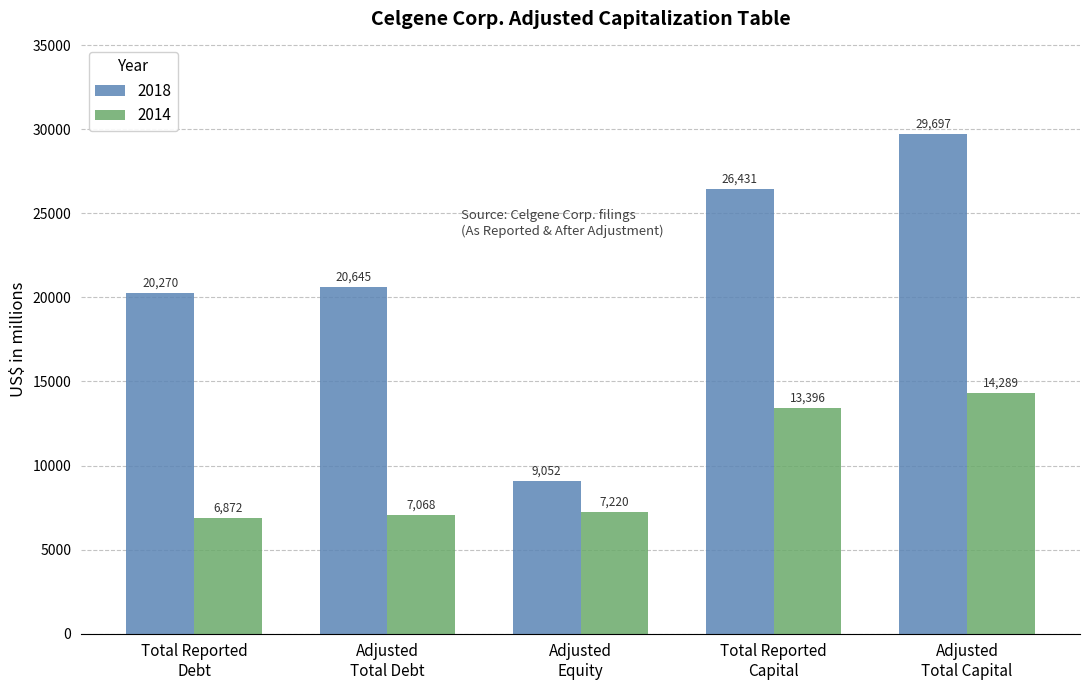

At which label is 2018 closest to 19374?

Total Reported
Debt